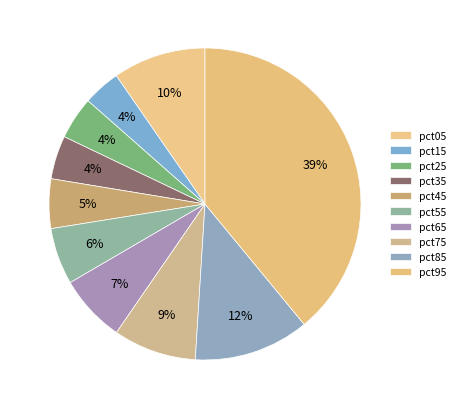

Does pct35 account for over 50% of the chart?

No